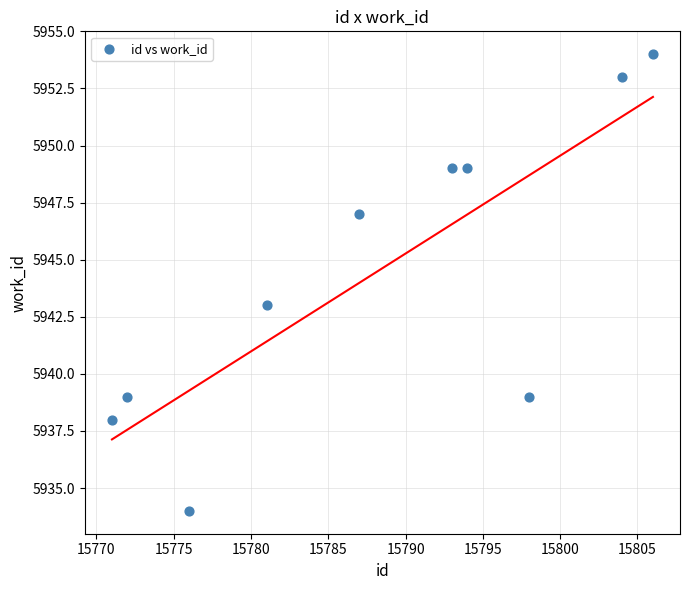

What Y value in the scatter plot is closest to 5944?

5943